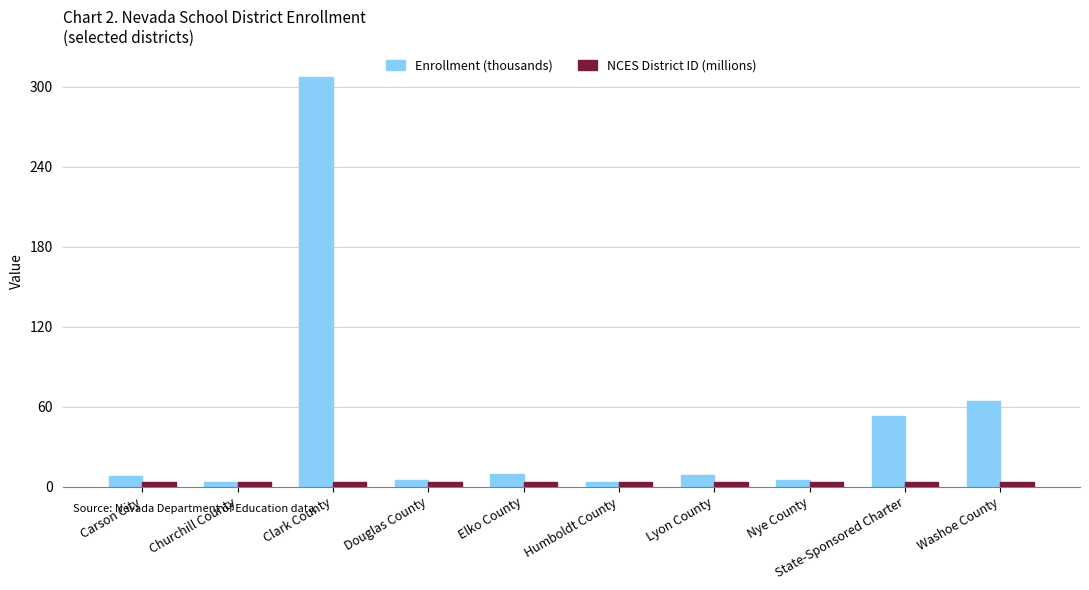

What is the value of the Enrollment (thousands) bar at the 8th from the left?

5.2